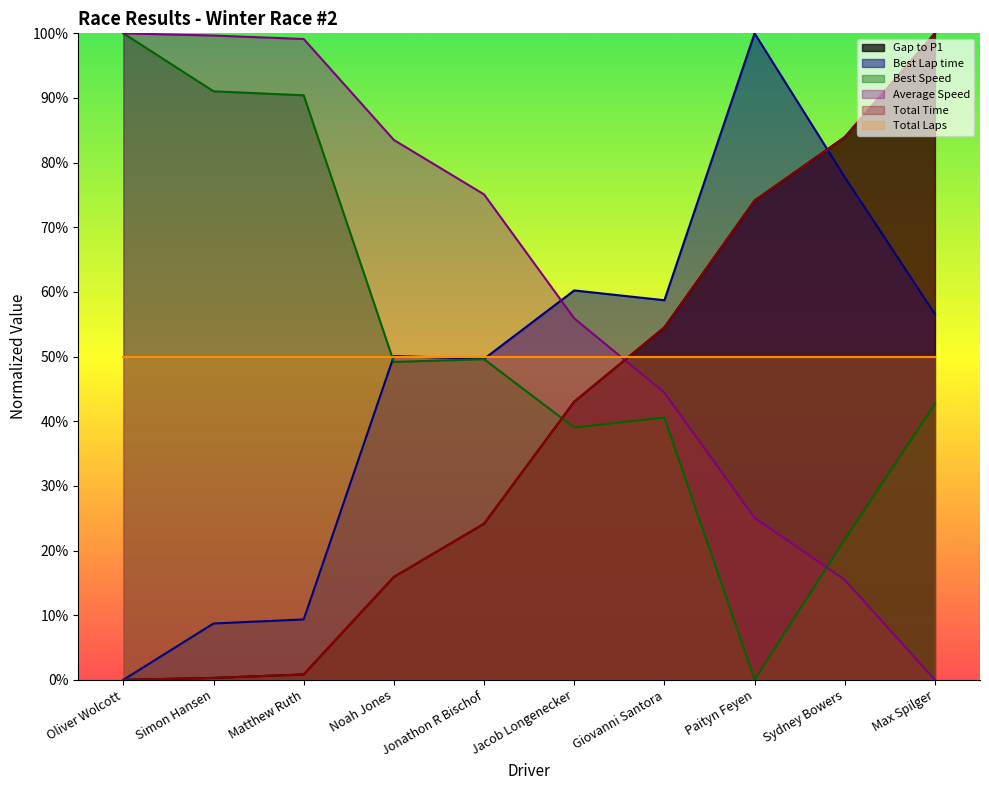

What is the difference between the maximum and minimum values in the Total Time series?

100.0